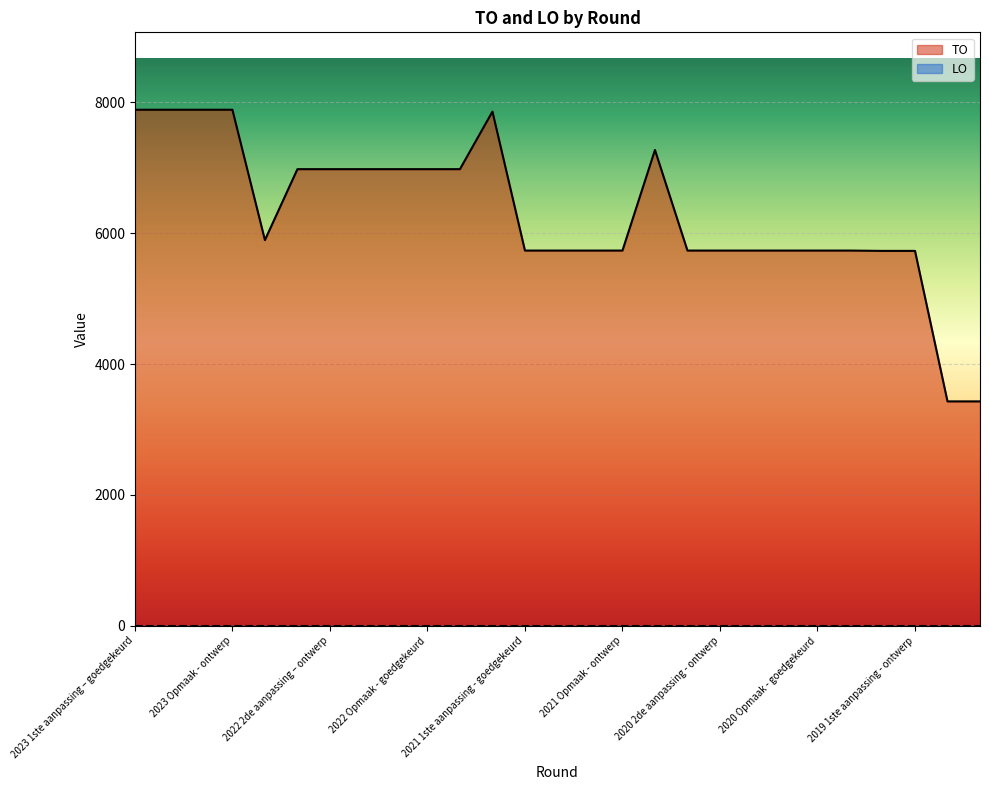

What is the value of the 10th point from the left?

6979